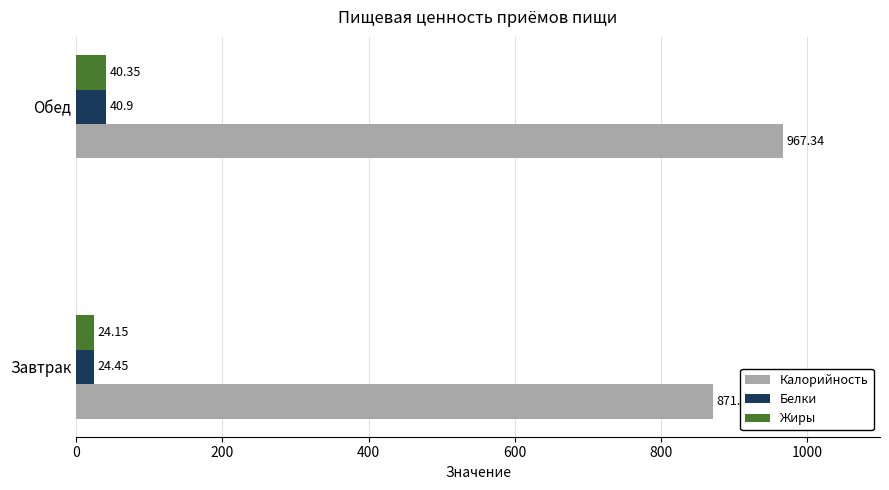

At which category is the sum across all series the highest?

Обед